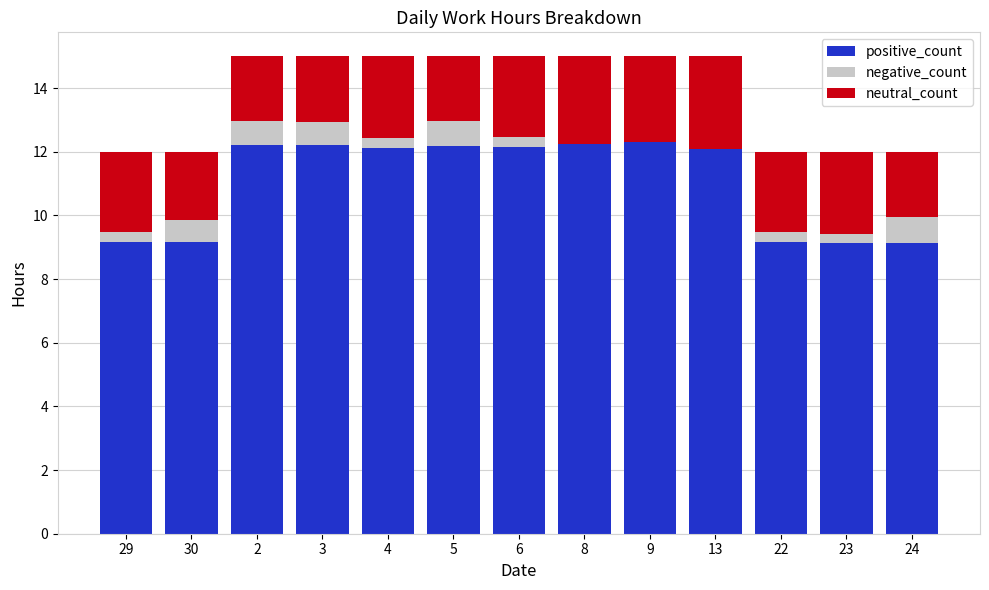

What is the sum of the positive_count values at 22 and 30?

18.3